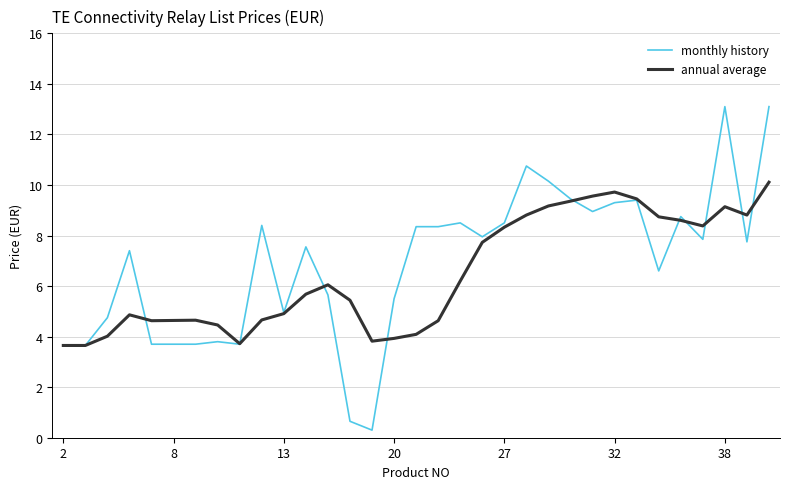

Which series has the widest spread of values?

monthly history